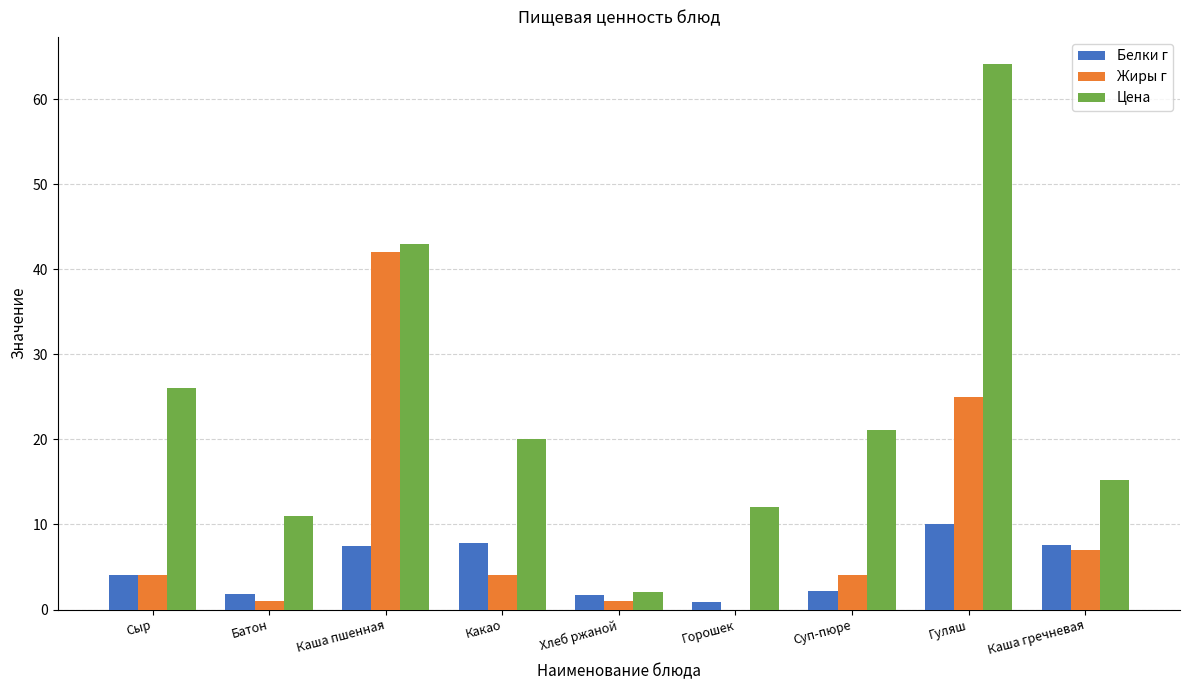

What is the approximate value of Цена at Гуляш?

64.1